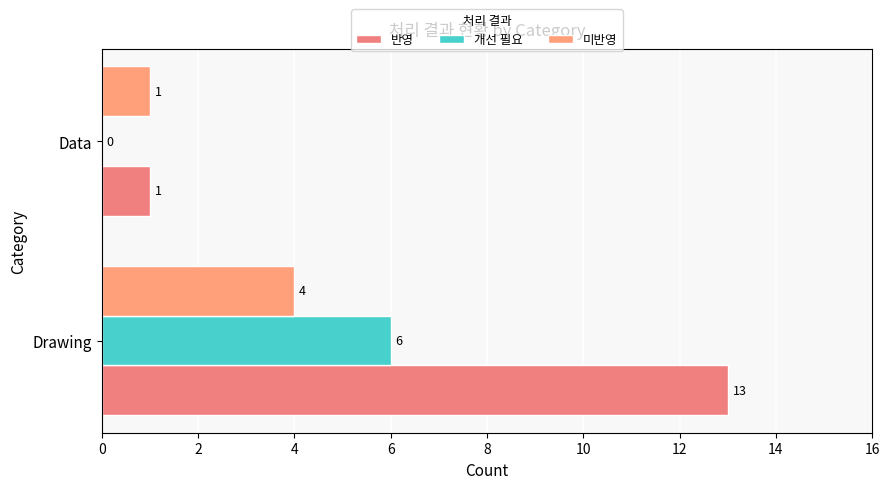

How many distinct data groups are displayed?

3